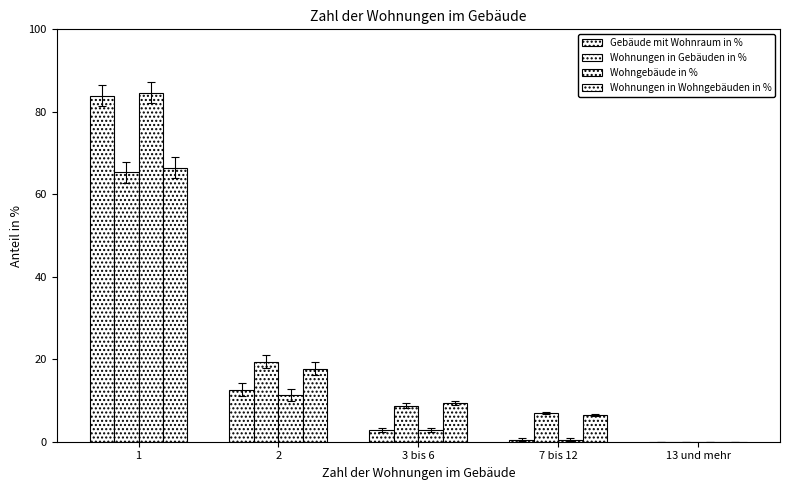

At how many categories does at least one series exceed 0?

4